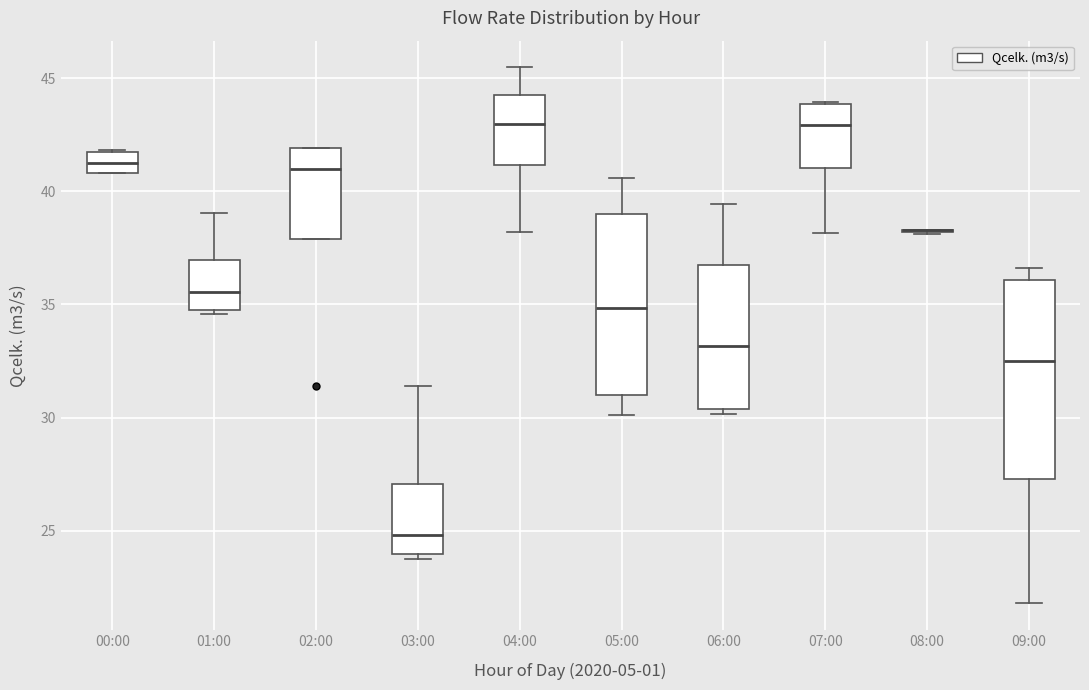

Comparing the boxes themselves (not the whiskers), which one is the tallest?

09:00